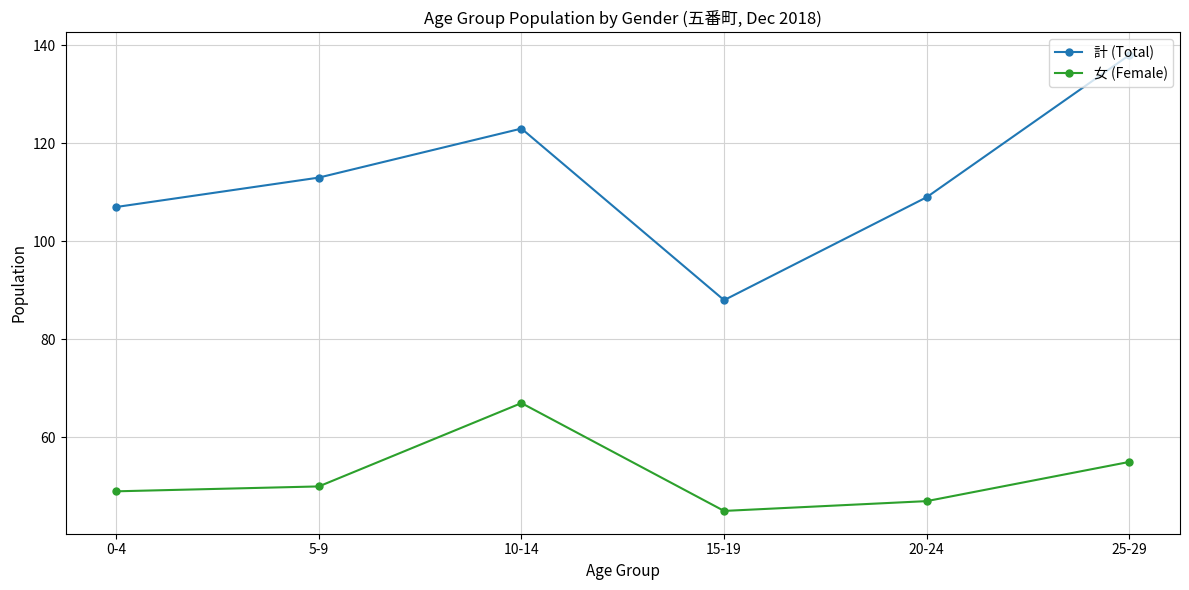

What is the minimum value for 計 (Total)?

88